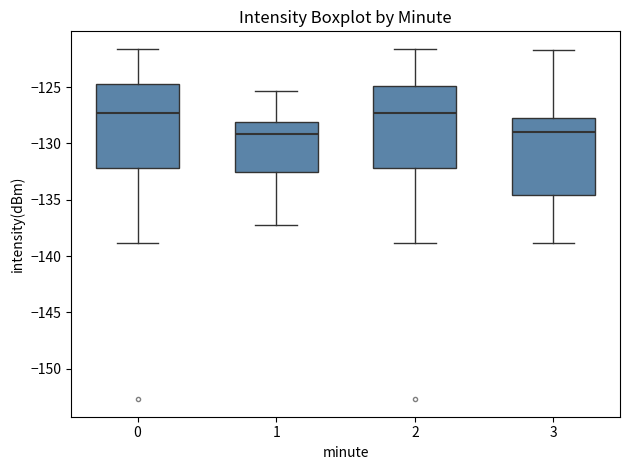

Where does the upper whisker of the box at x = 1 end on the y-axis? The values are not printed on the chart, so give them approximately, as read against the axis.

-125.5